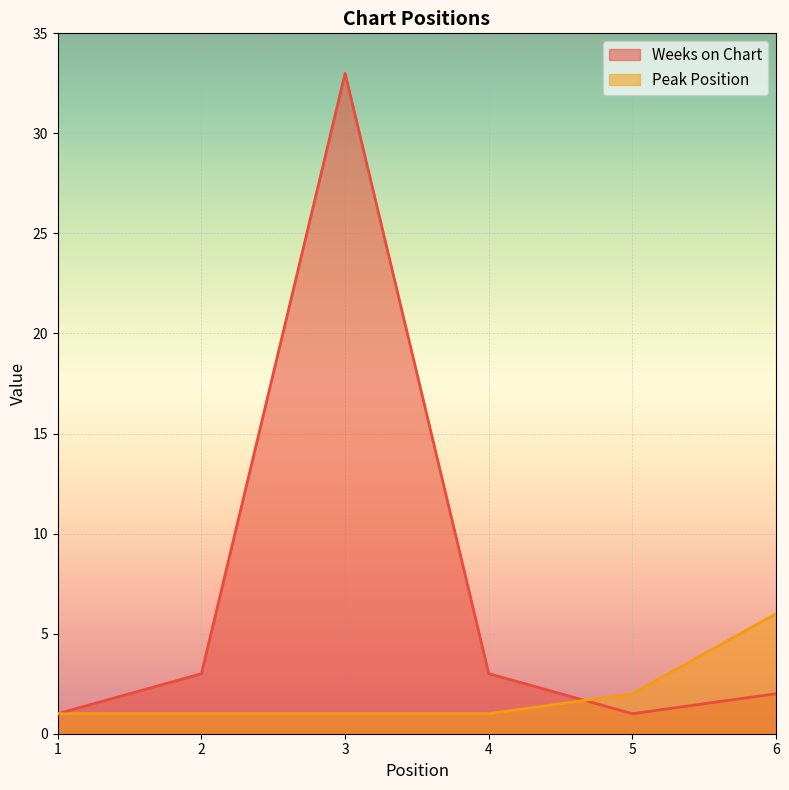

Reading left to right, list all the values displayed in this chart.

Weeks on Chart: 1=1	2=3	3=33	4=3	5=1	6=2
Peak Position: 1=1	2=1	3=1	4=1	5=2	6=6